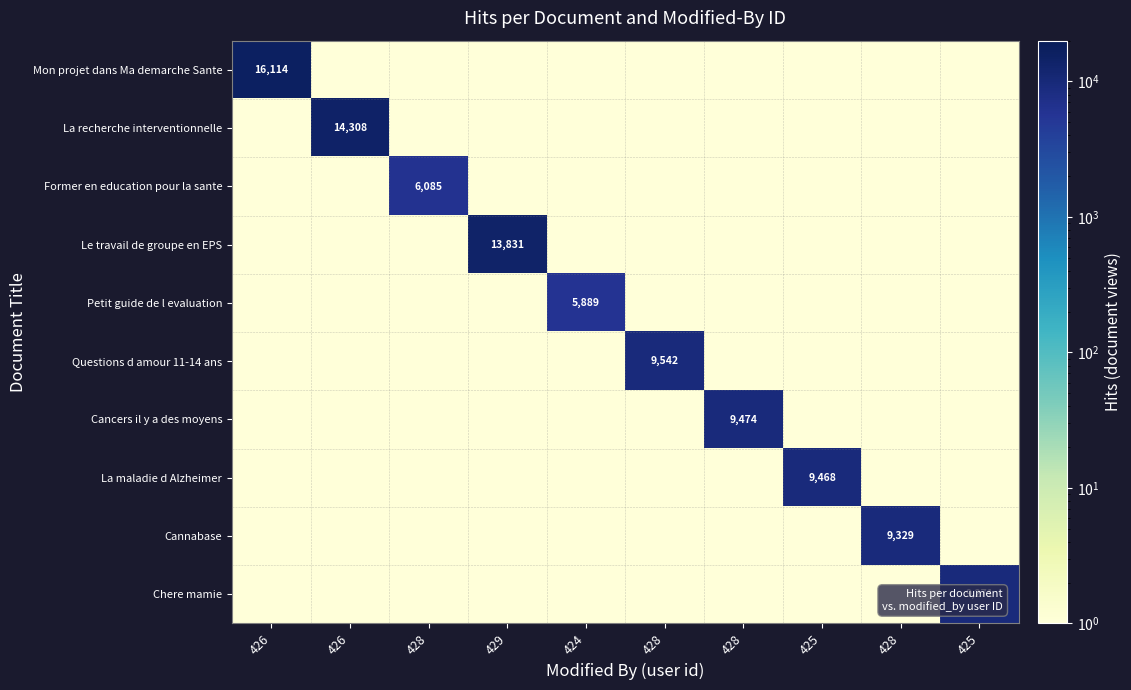

What is the maximum value for La maladie d Alzheimer?

9468